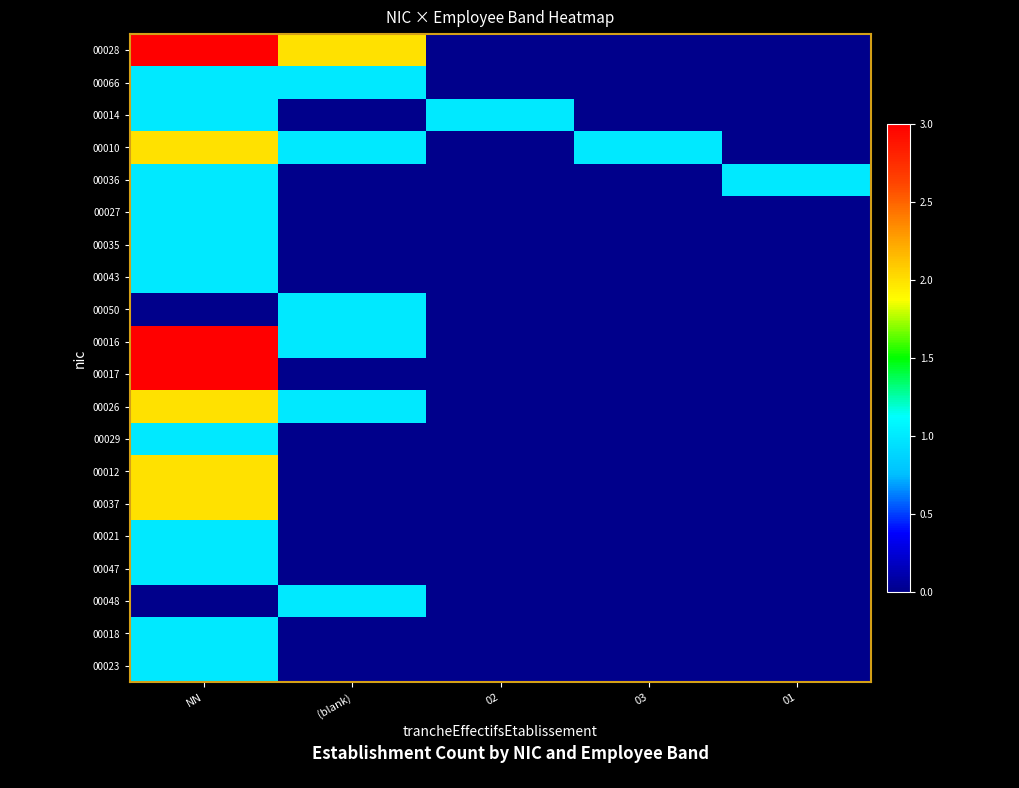

What is the total value across all series at 02?

1